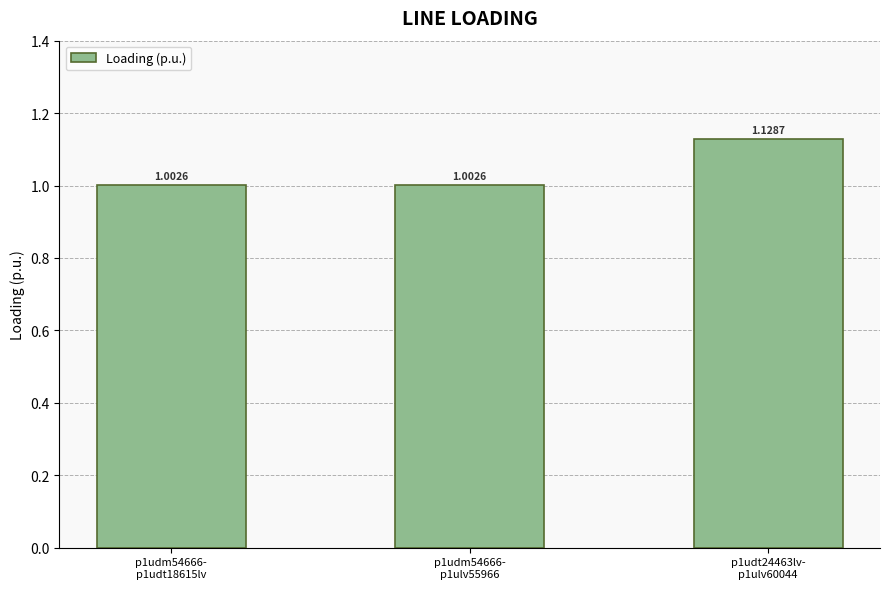

What is the sum of the values at p1udt24463lv-
p1ulv60044 and p1udm54666-
p1ulv55966?

2.1